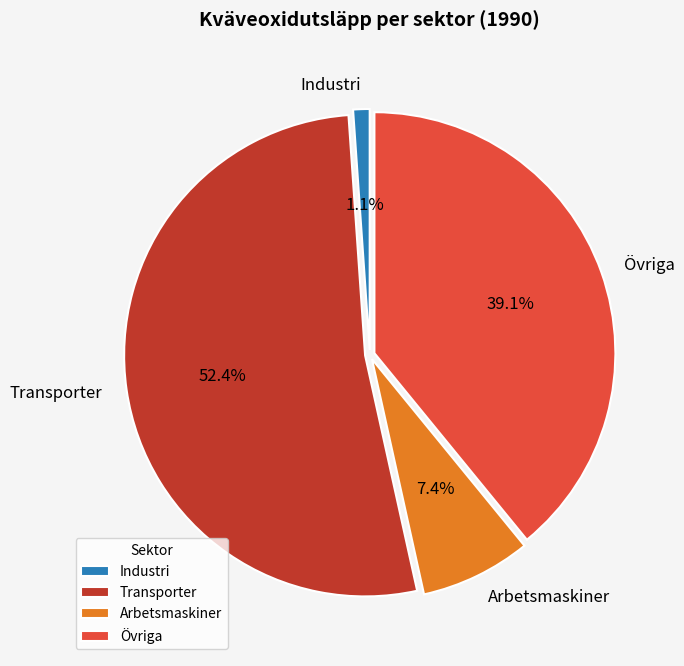

To the nearest percent, what is the difference between the largest and smallest slice percentages?

51%